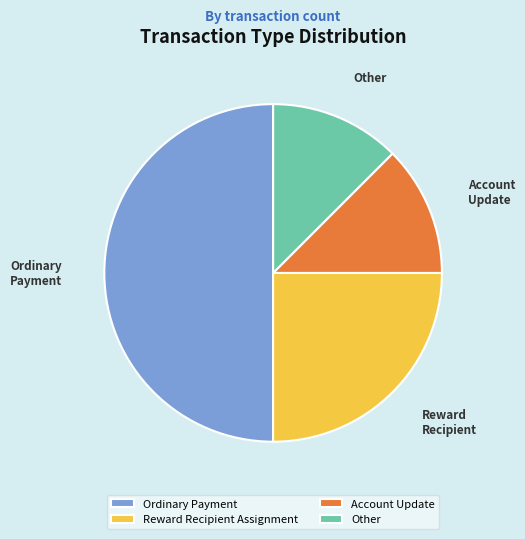

How many segments does this pie chart have?

4